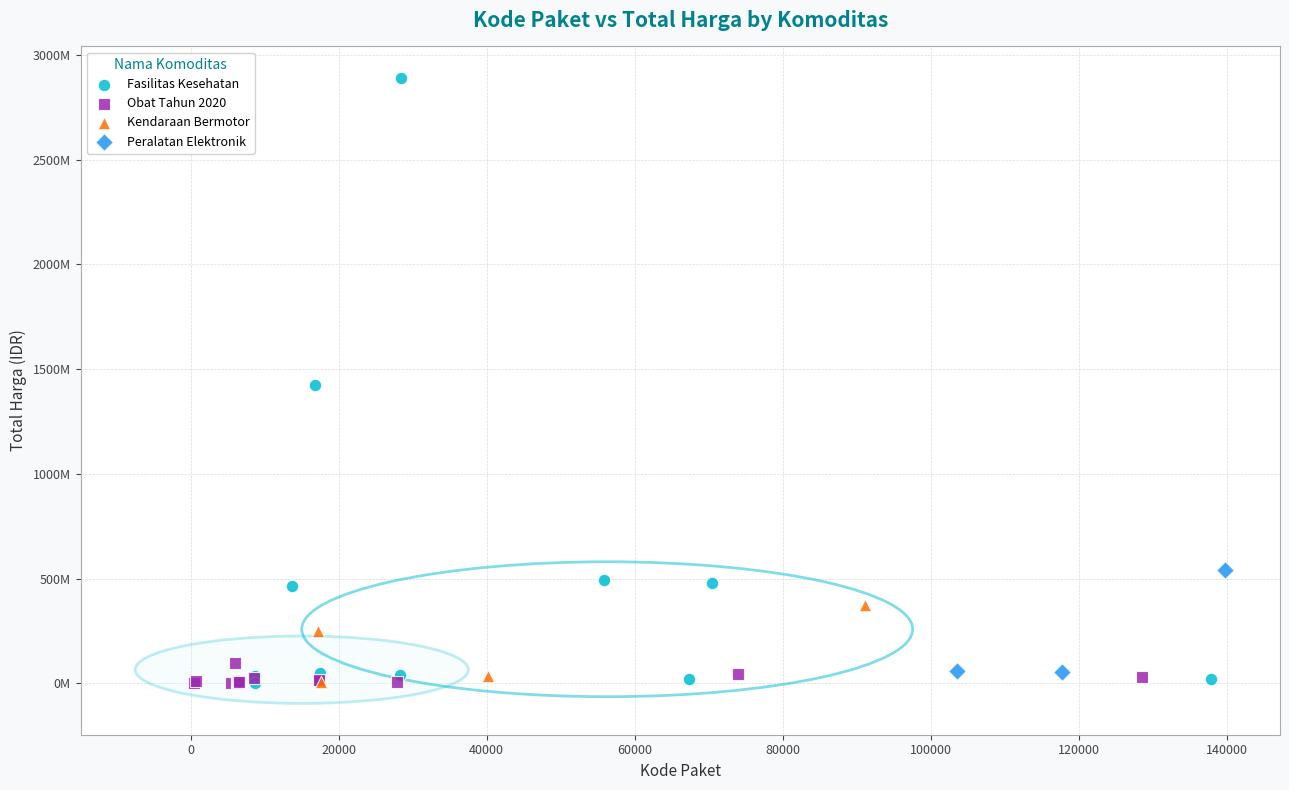

Which series has the widest spread of Y values?

Fasilitas Kesehatan